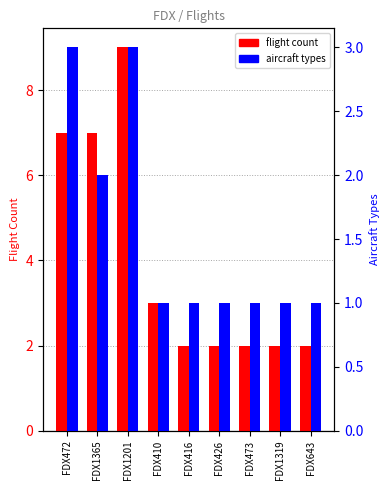

What is the difference between the highest and lowest values at FDX426?

1